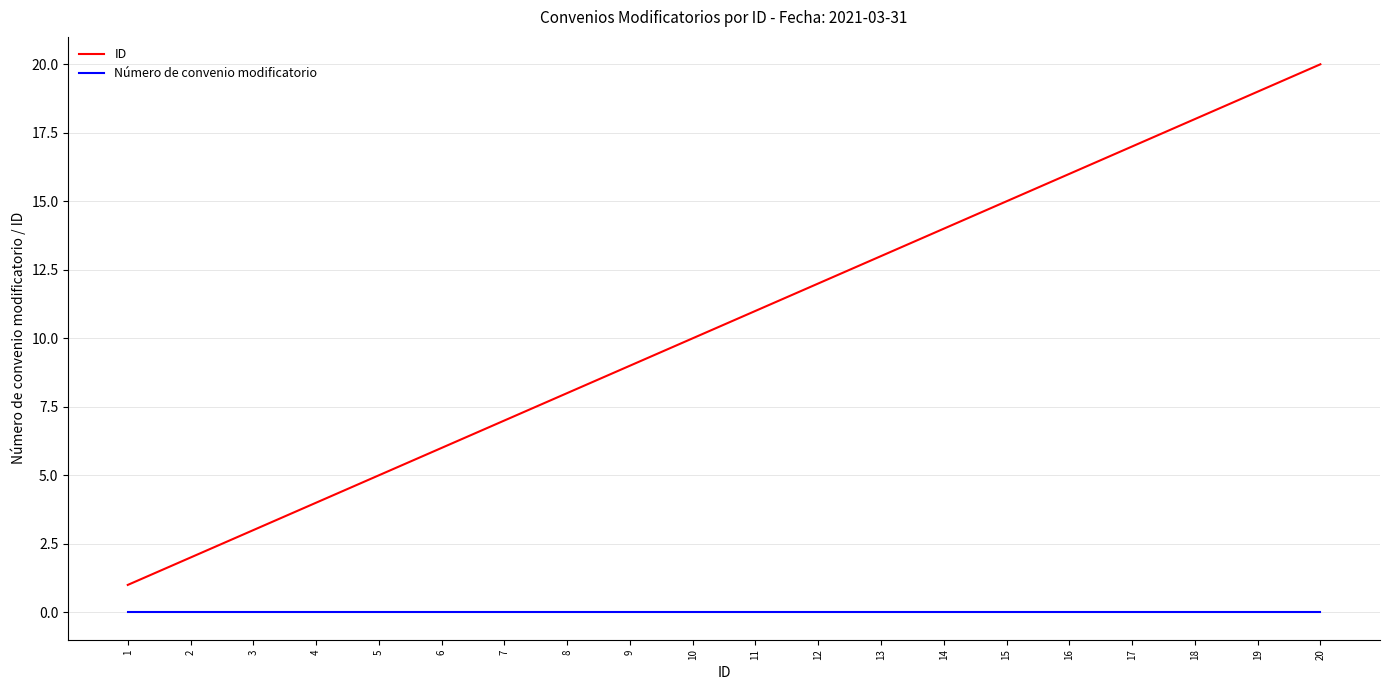

True or false: ID and Número de convenio modificatorio cross at least once.

False